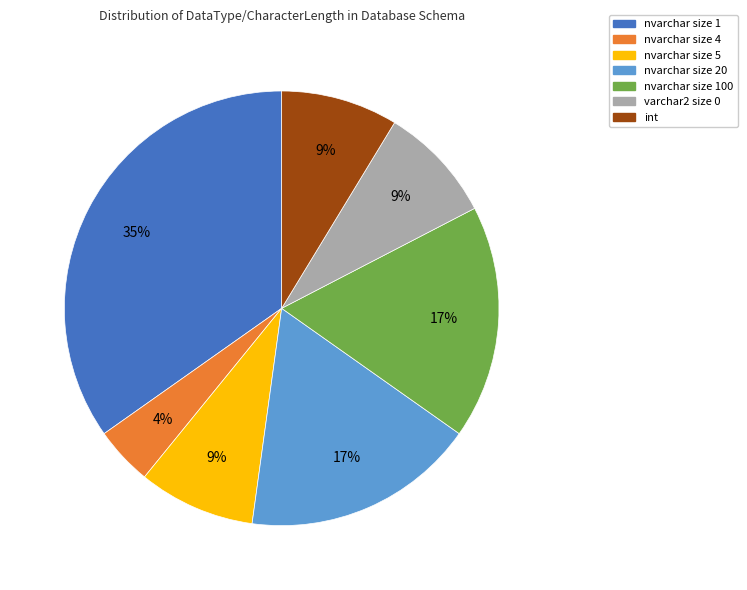

Is there a majority slice in this chart?

No